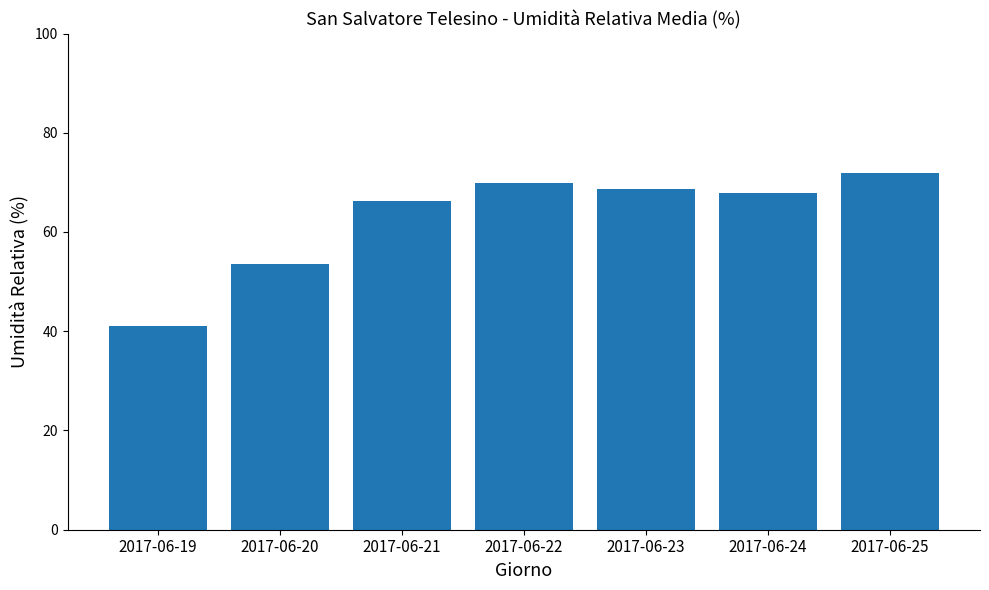

Where does the data first go above 67?

2017-06-22